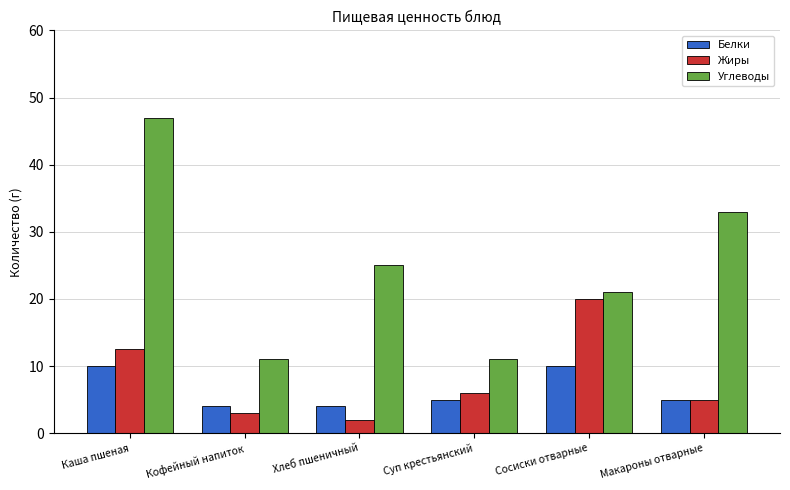

What position from the right is Хлеб пшеничный?

4